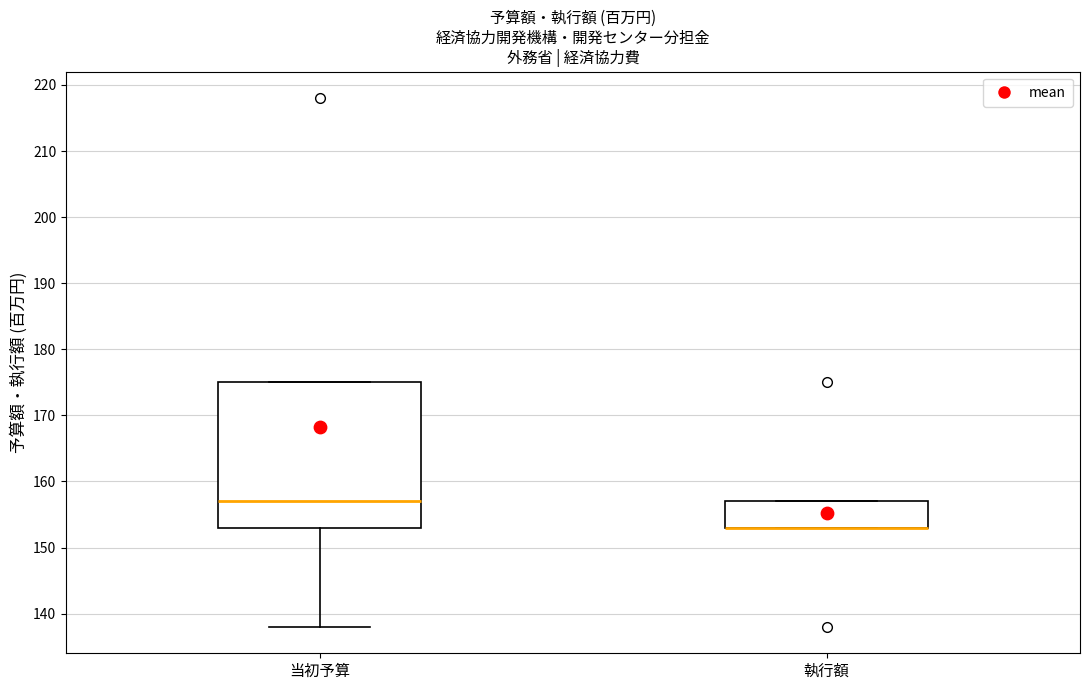

Which box is the tallest, from its lower edge to its upper edge?

当初予算